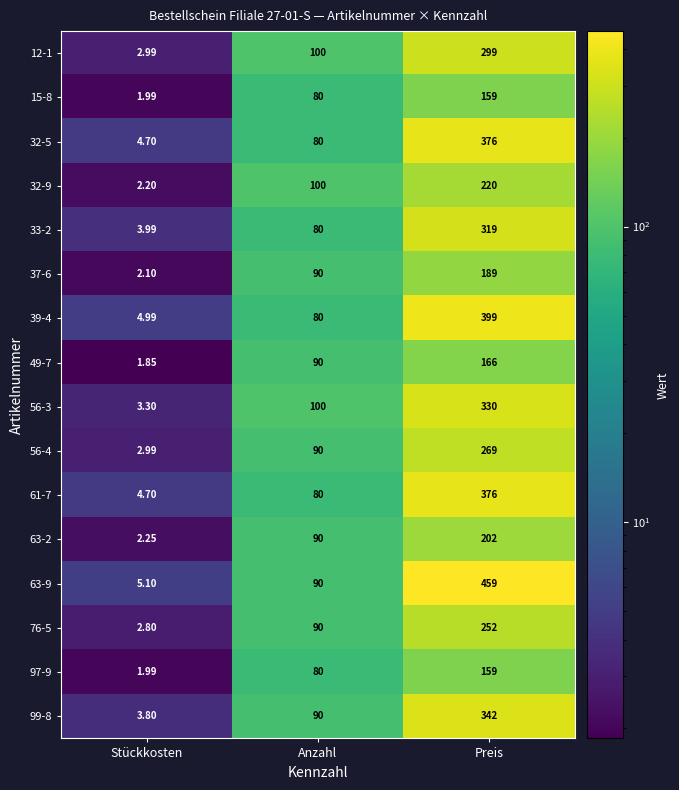

Is the value of 32-5 at Preis greater than the value of 32-9 at Anzahl?

Yes